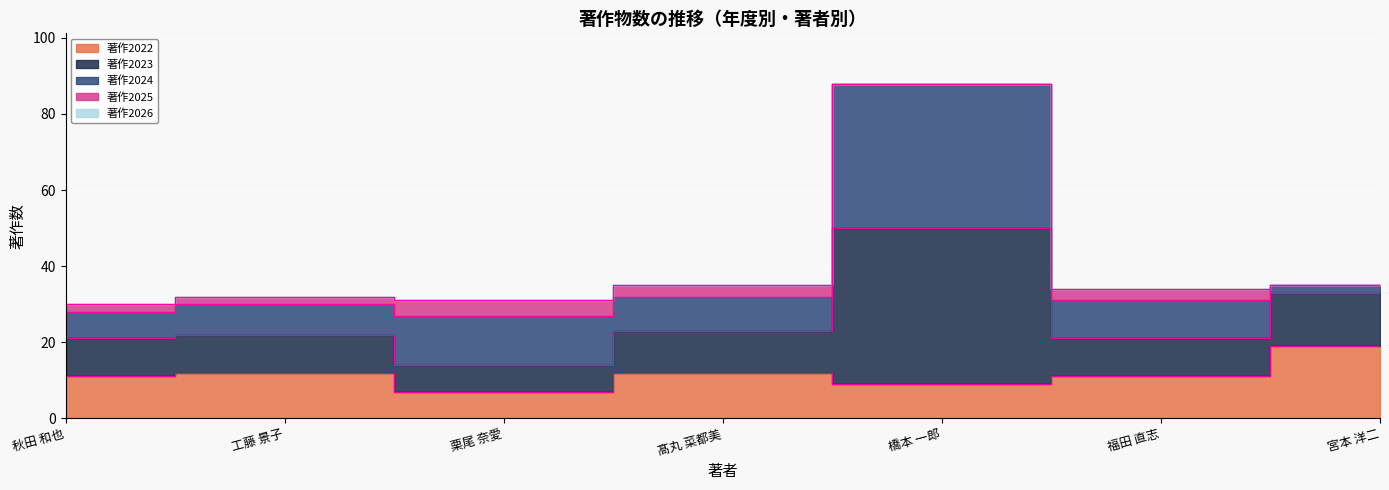

What is the total value across all series at 秋田 和也?

30